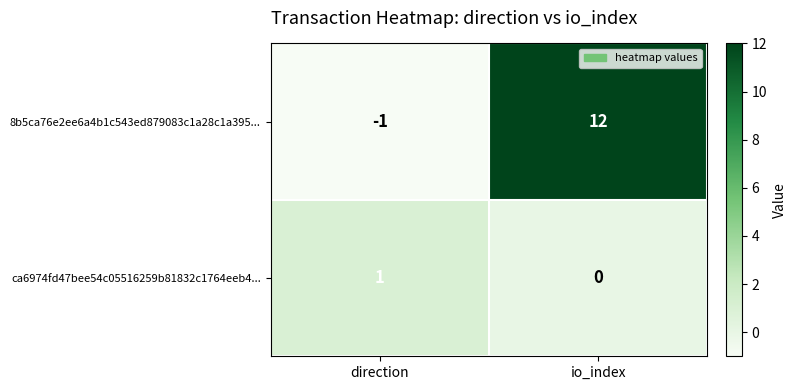

The value of ca6974fd47bee54c05516259b81832c1764eeb4... at io_index is 0. True or false?

True